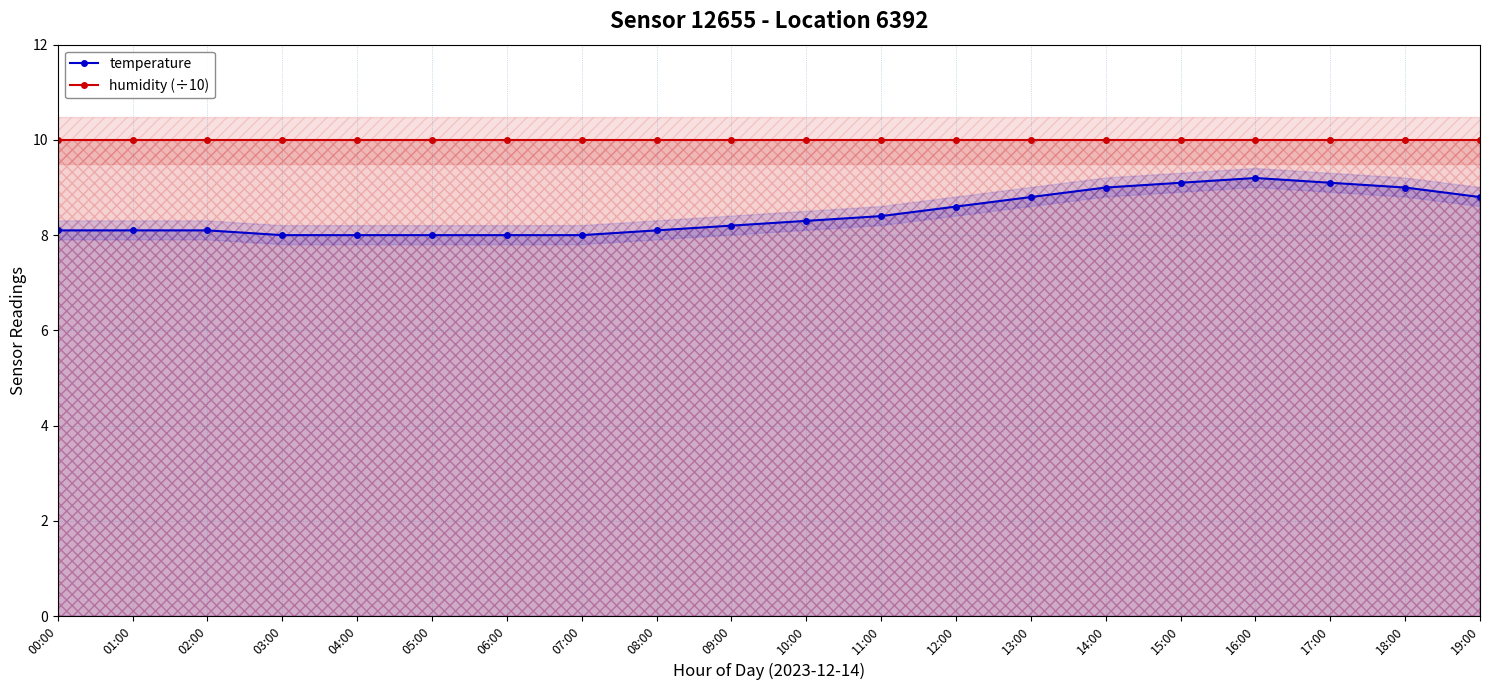

What is the minimum value shown in the chart?

8.0